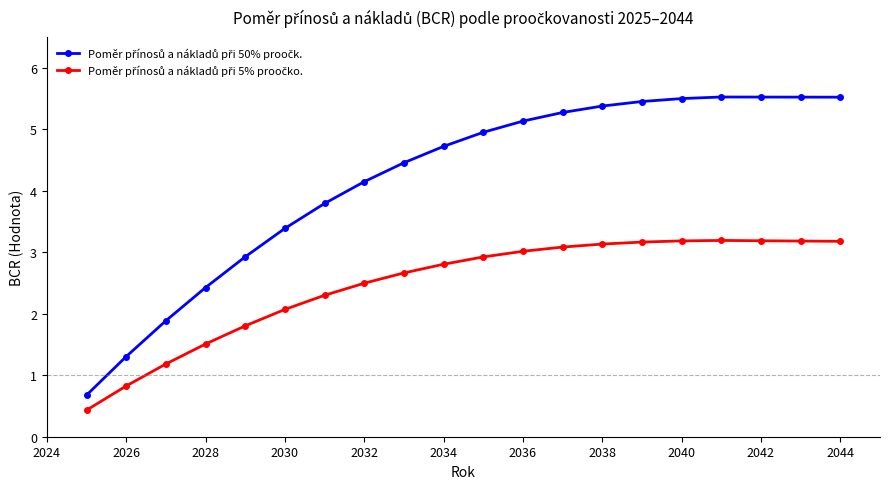

Count the number of categories in the chart.

20